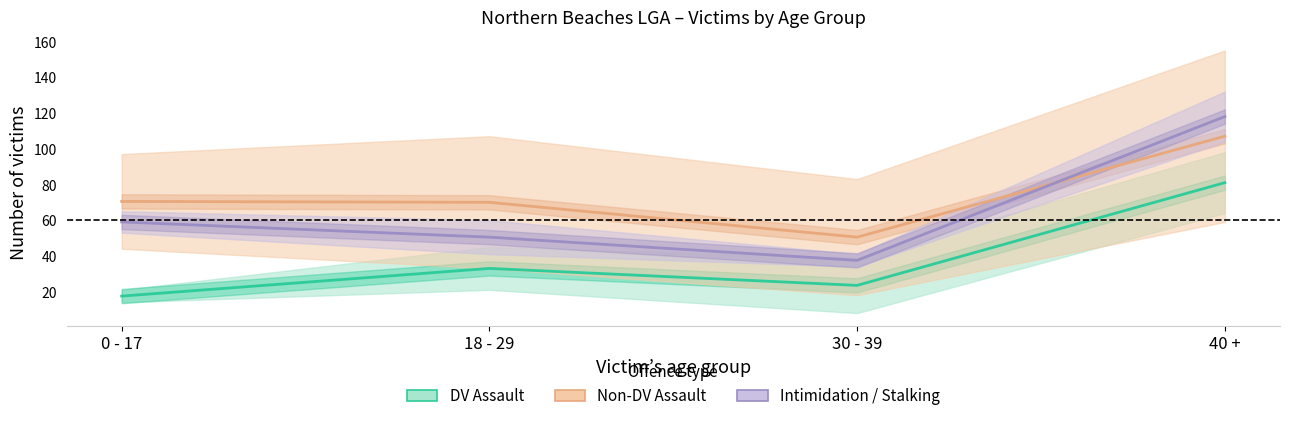

How many data points in DV Assault (mid) are less than 33?

2